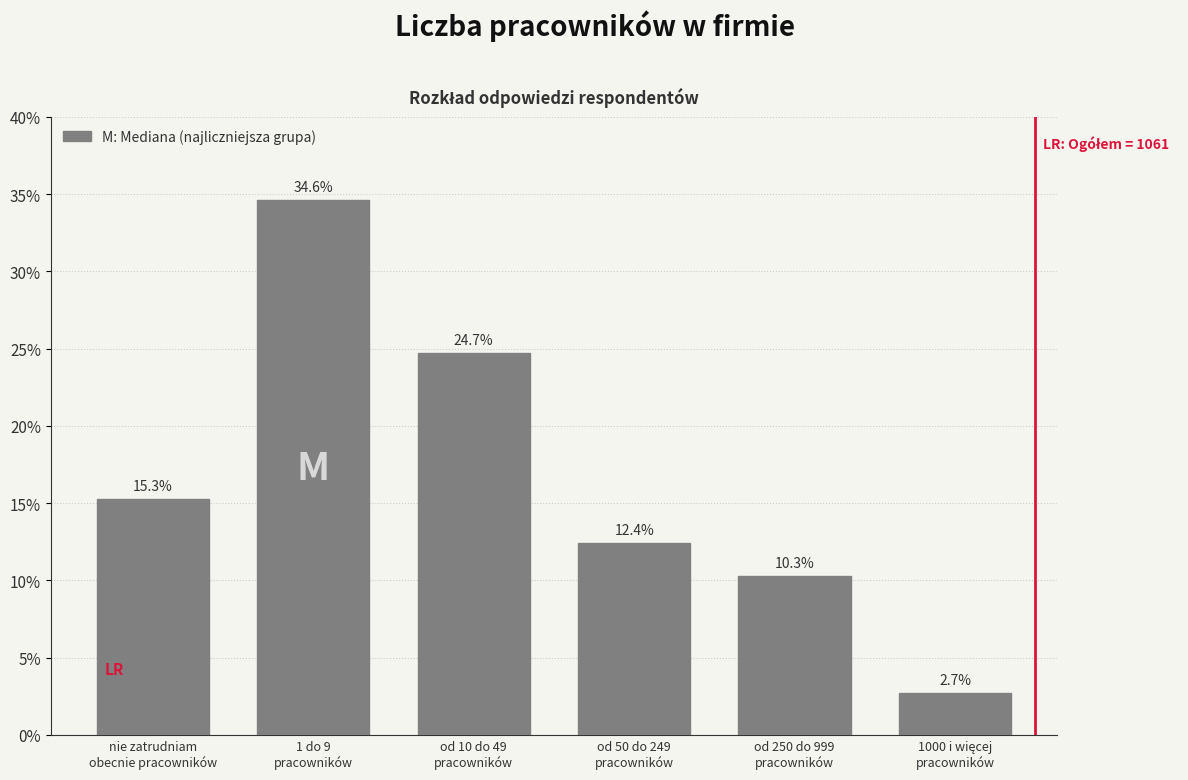

Reading right to left, transcribe all the data shown in this chart.

2.7	10.3	12.4	24.7	34.6	15.3